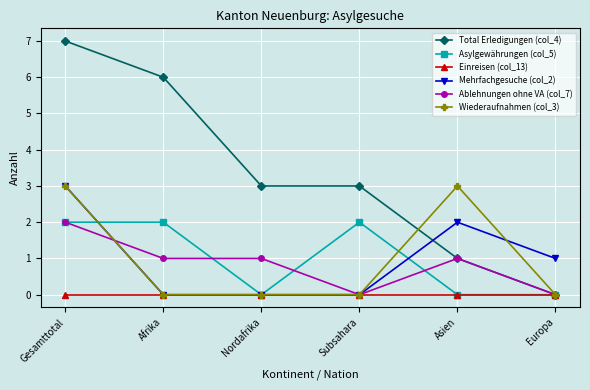

What is the total value across all series at Subsahara?

5